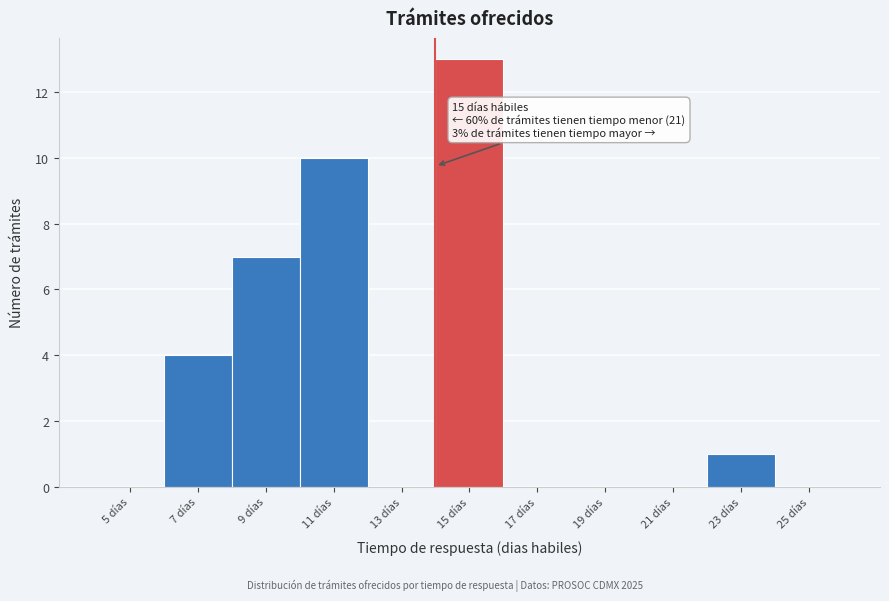

Reading left to right, list all the values displayed in this chart.

5 días=0	7 días=4	9 días=7	11 días=10	13 días=0	15 días=13	17 días=0	19 días=0	21 días=0	23 días=1	25 días=0